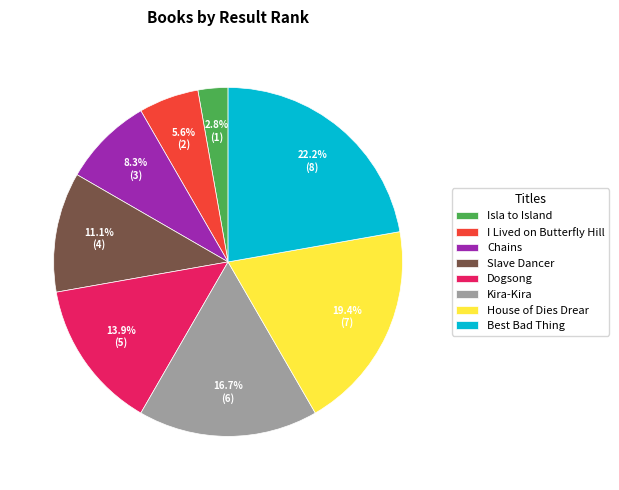

Combined, what portion of the pie is Dogsong and Slave Dancer?

25.0%